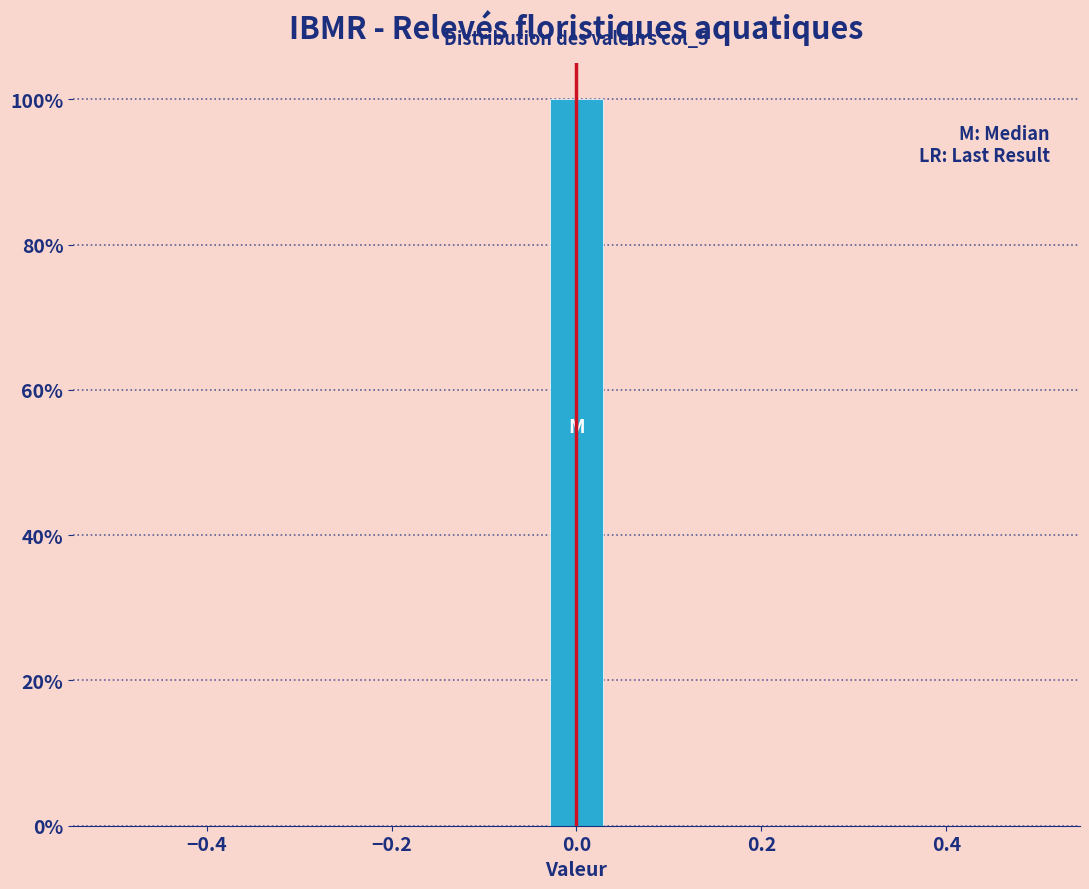

Read against the x-axis, roughly where is the centre of the tallest bar?

0.00